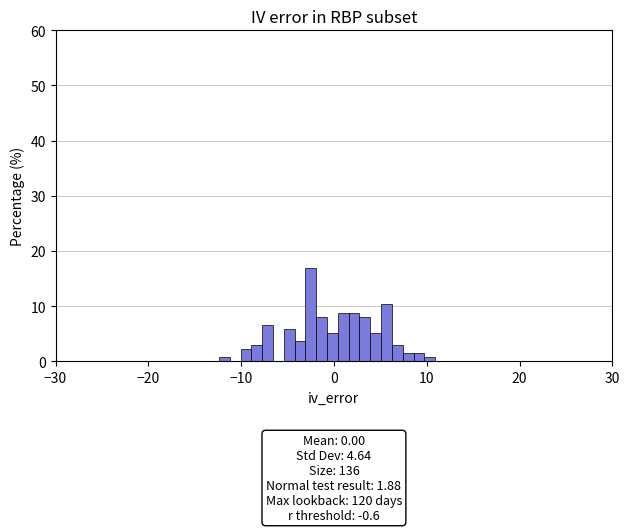

Around what value on the x-axis is the tallest bar? Give the approximate position of its centre, as read against the axis.

-2